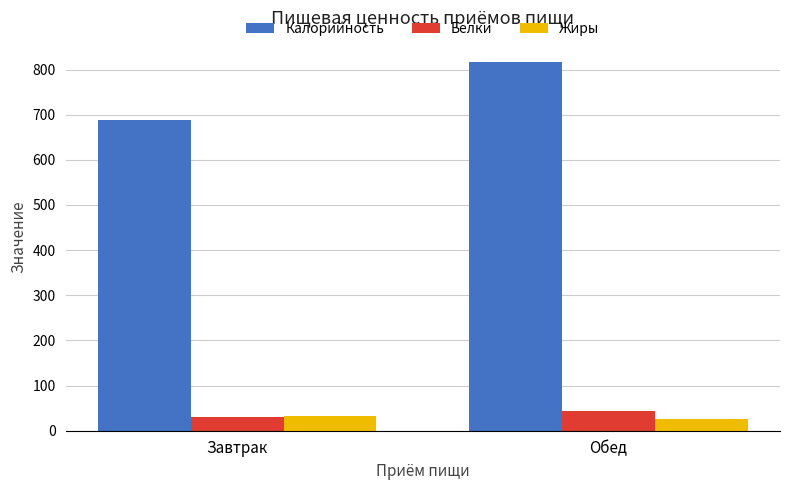

Between Завтрак and Обед, which series saw the biggest shift?

Калорийность